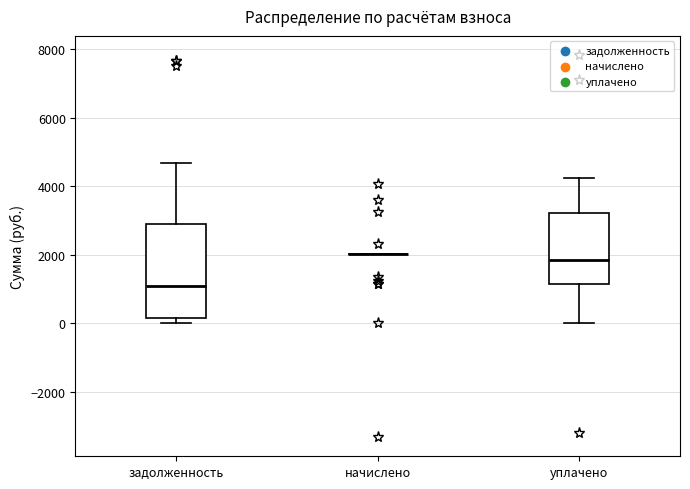

Where does the median line of the box for уплачено sit on the y-axis? The values are not printed on the chart, so give them approximately, as read against the axis.

1800